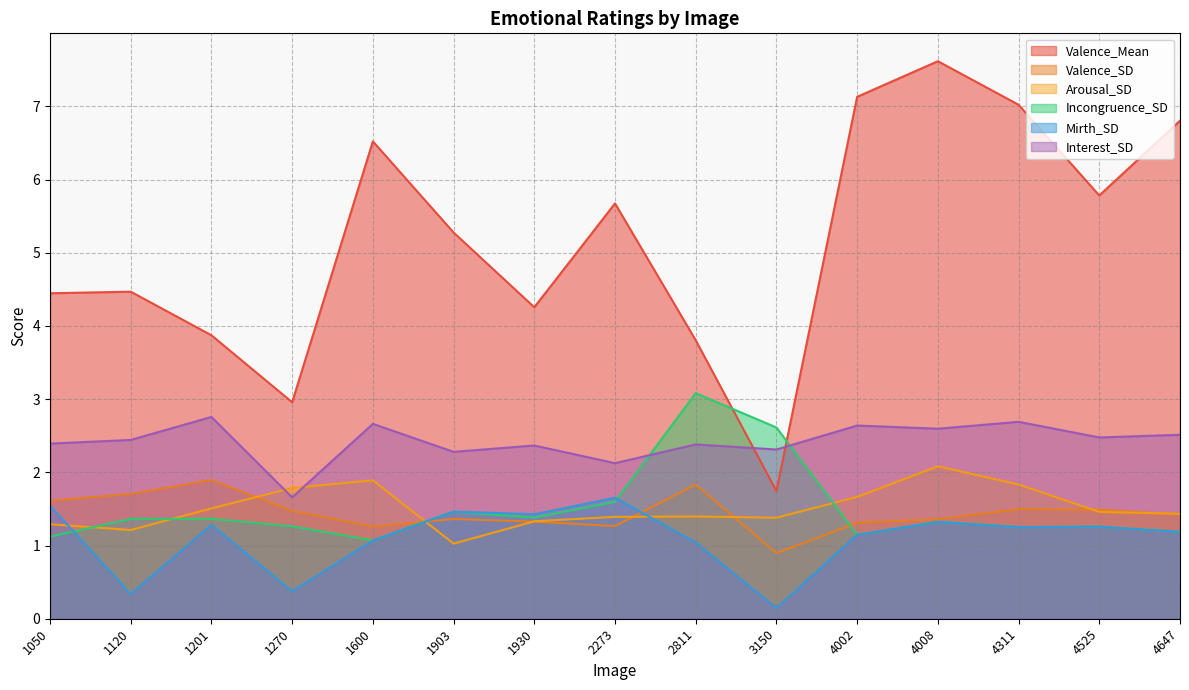

At which label does Mirth_SD first exceed 1?

1050